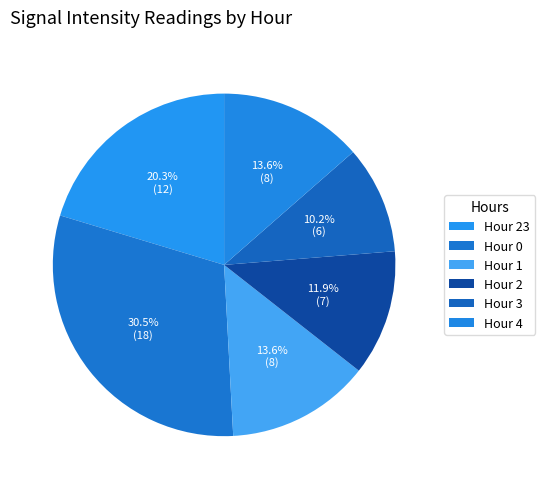

Approximately how many times larger is the value at Hour 23 compared to Hour 3?

2.0